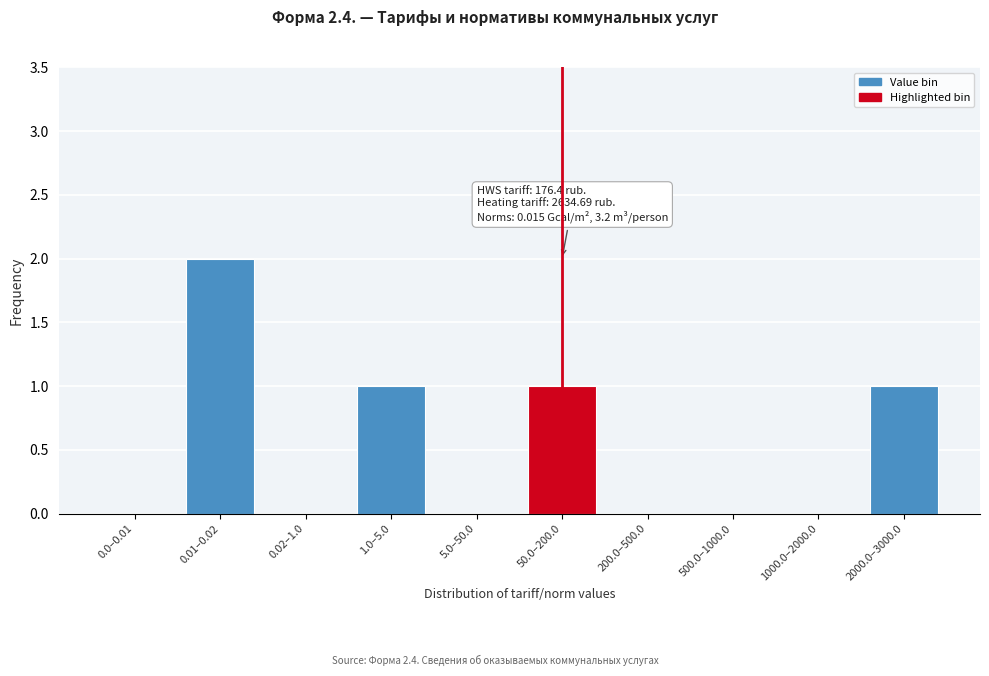

Reading left to right, extract all data points from this chart.

0.0–0.01=0	0.01–0.02=2	0.02–1.0=0	1.0–5.0=1	5.0–50.0=0	50.0–200.0=1	200.0–500.0=0	500.0–1000.0=0	1000.0–2000.0=0	2000.0–3000.0=1